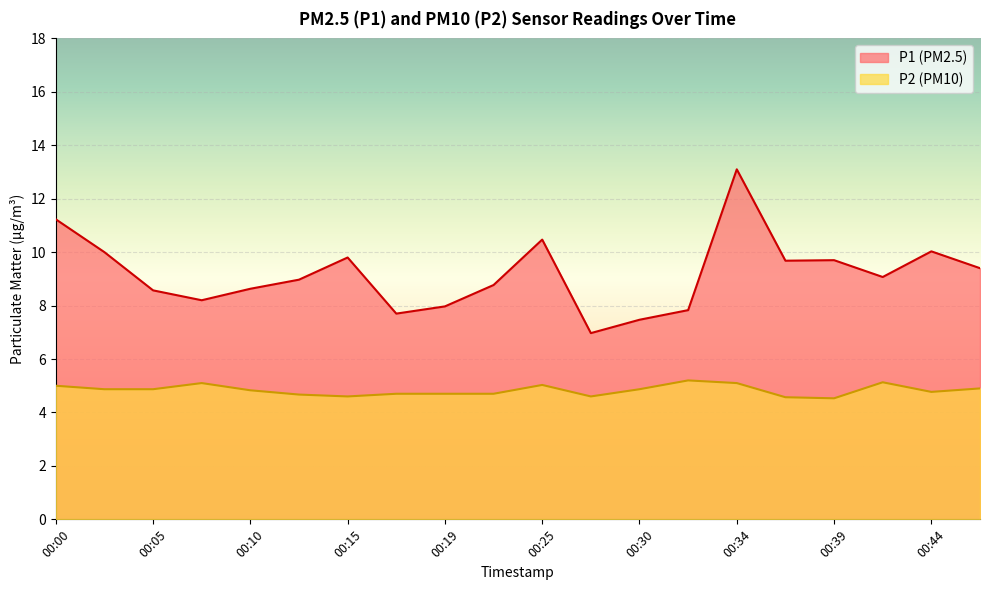

How many interior local peaks does the P2 series have?

4